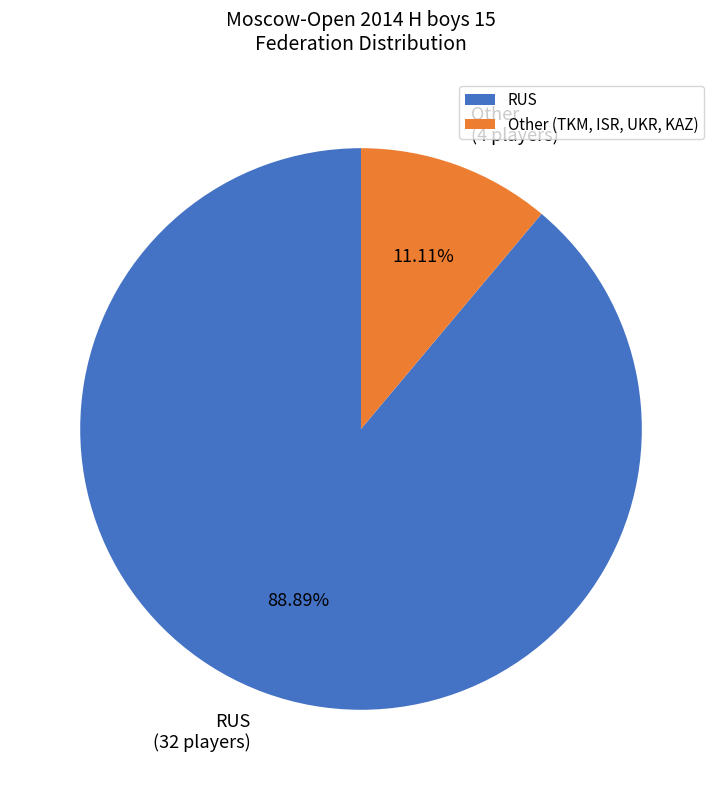

Is RUS the majority of the pie?

Yes